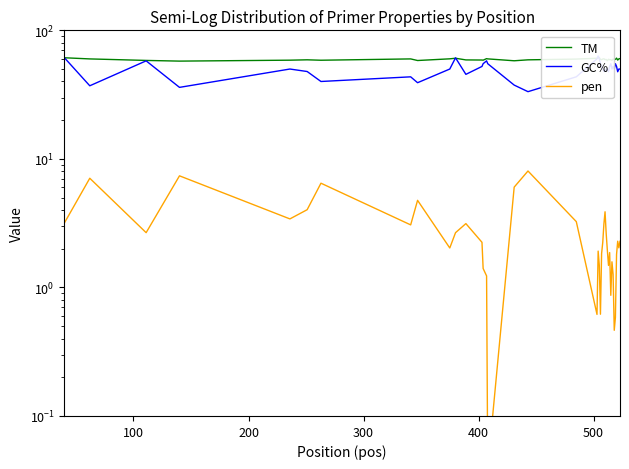

What is the average value of the pen series?

2.7